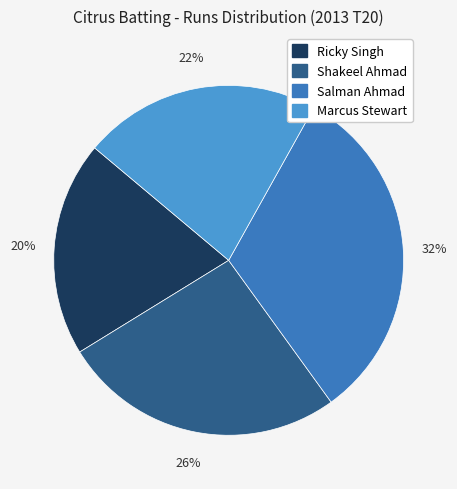

To the nearest percent, what is the difference between the largest and smallest slice percentages?

12%